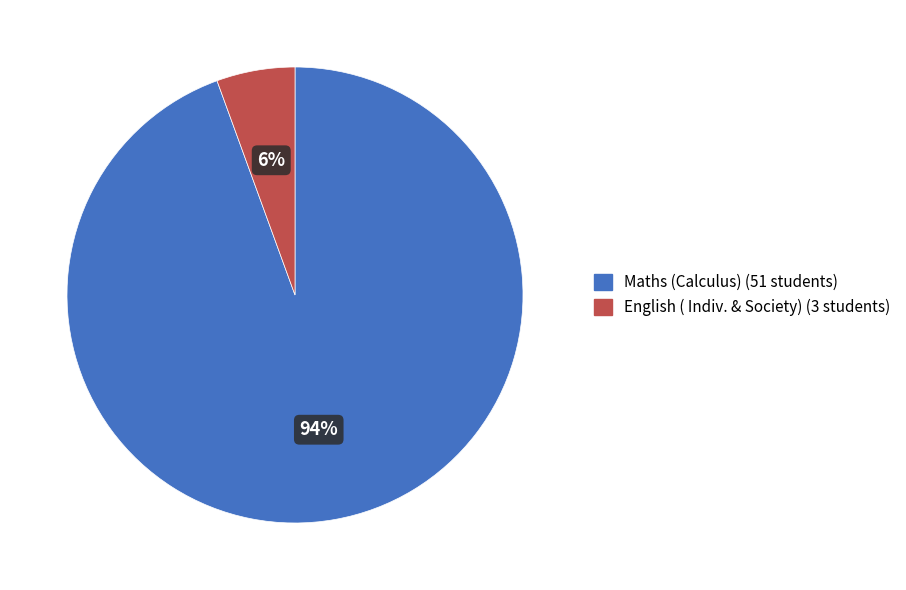

Is there a majority slice in this chart?

Yes